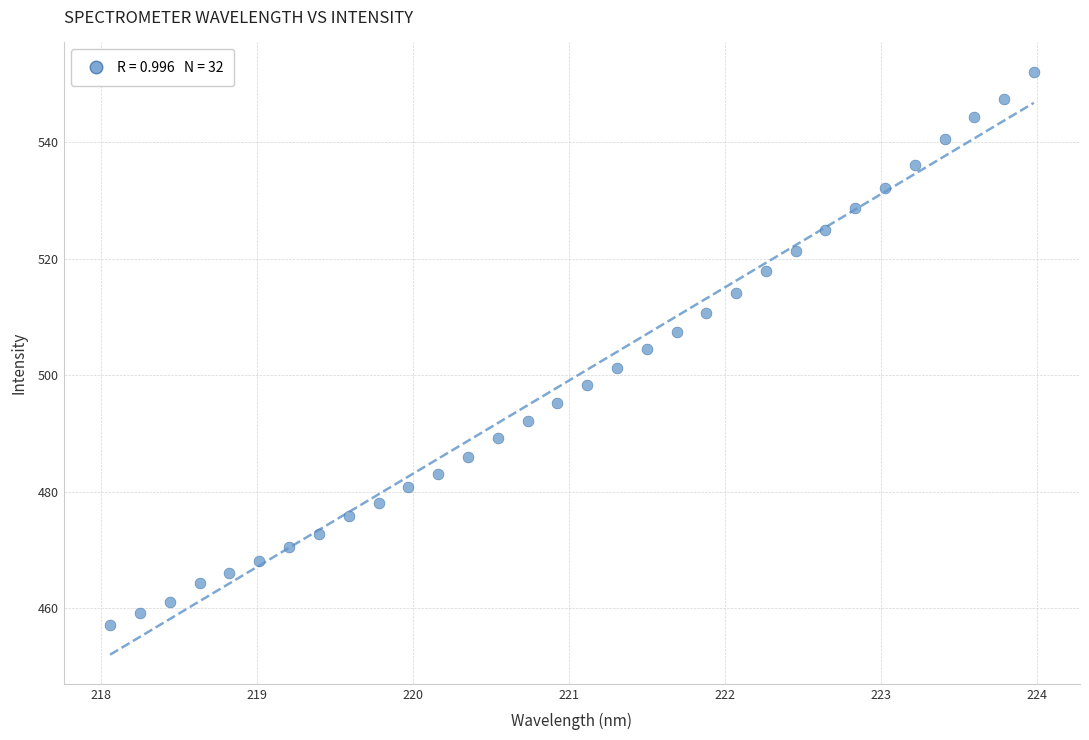

What is the range of Y values (max minus min)?

95.0